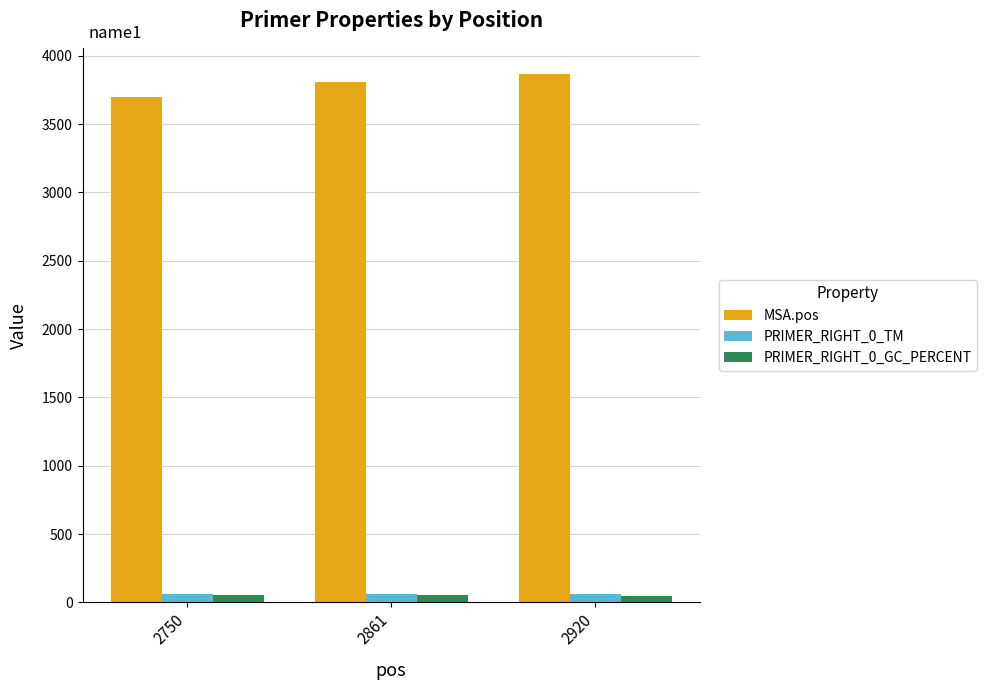

Is the value of MSA.pos at 2750 greater than the value of PRIMER_RIGHT_0_GC_PERCENT at 2920?

Yes